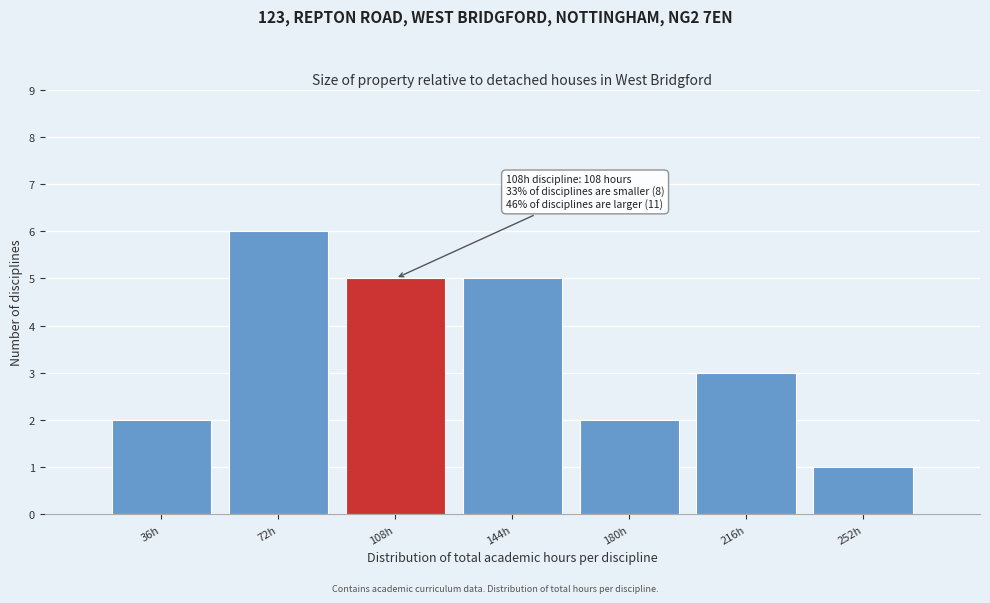

Reading right to left, transcribe all the data shown in this chart.

252h=1	216h=3	180h=2	144h=5	108h=5	72h=6	36h=2